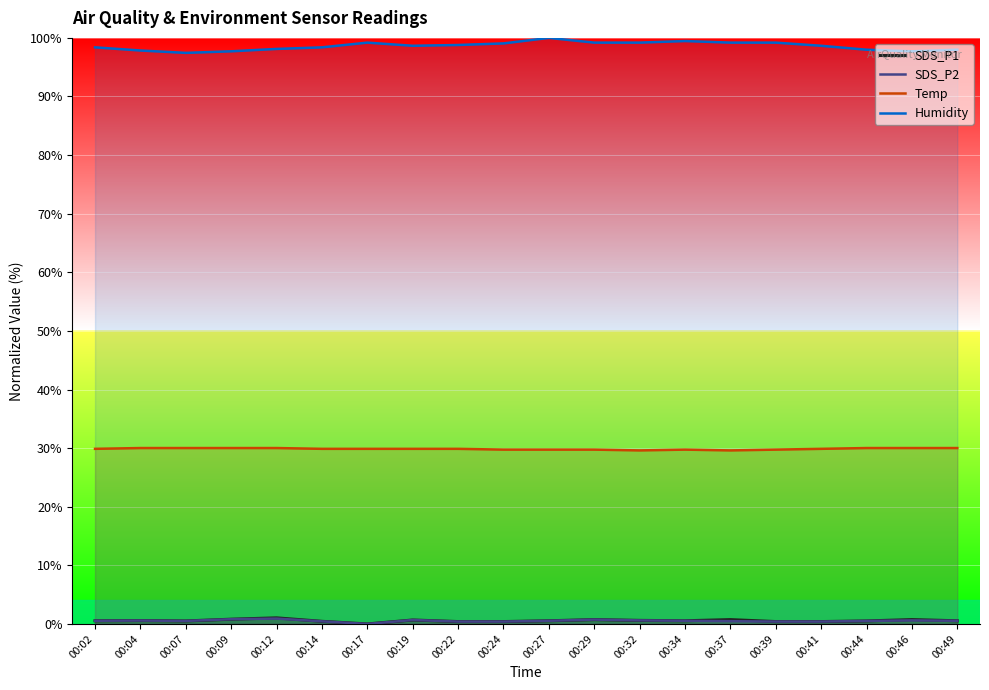

Reading left to right, what are all the values shown in this chart?

SDS_P1: 00:02=0.5	00:04=0.6	00:07=0.5	00:09=0.8	00:12=1.0	00:14=0.4	00:17=0.0	00:19=0.7	00:22=0.4	00:24=0.4	00:27=0.5	00:29=0.7	00:32=0.6	00:34=0.5	00:37=0.7	00:39=0.4	00:41=0.4	00:44=0.5	00:46=0.7	00:49=0.5
SDS_P2: 00:02=0.5	00:04=0.6	00:07=0.5	00:09=0.8	00:12=0.9	00:14=0.4	00:17=0.0	00:19=0.7	00:22=0.4	00:24=0.4	00:27=0.5	00:29=0.7	00:32=0.6	00:34=0.5	00:37=0.5	00:39=0.4	00:41=0.4	00:44=0.5	00:46=0.6	00:49=0.5
Temp: 00:02=29.9	00:04=30.0	00:07=30.0	00:09=30.0	00:12=30.0	00:14=29.9	00:17=29.9	00:19=29.9	00:22=29.9	00:24=29.7	00:27=29.7	00:29=29.7	00:32=29.6	00:34=29.7	00:37=29.6	00:39=29.7	00:41=29.9	00:44=30.0	00:46=30.0	00:49=30.0
Humidity: 00:02=98.4	00:04=97.8	00:07=97.4	00:09=97.7	00:12=98.1	00:14=98.4	00:17=99.2	00:19=98.7	00:22=98.8	00:24=99.1	00:27=100.0	00:29=99.2	00:32=99.2	00:34=99.5	00:37=99.2	00:39=99.2	00:41=98.7	00:44=98.0	00:46=97.7	00:49=98.0